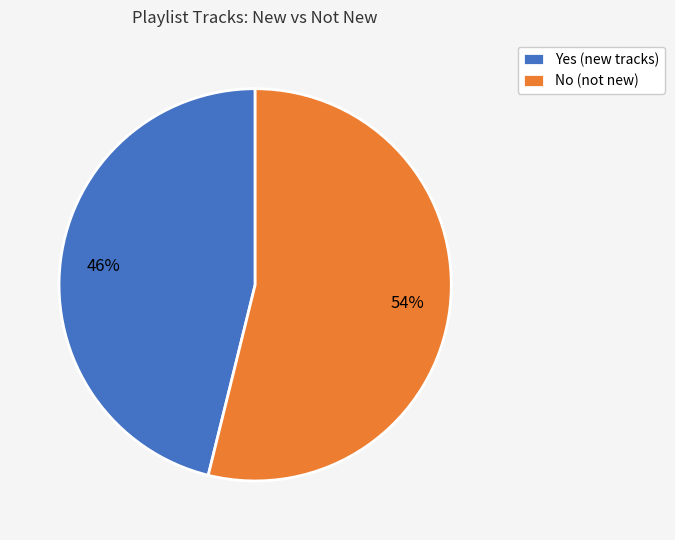

Does any single category account for the majority?

Yes